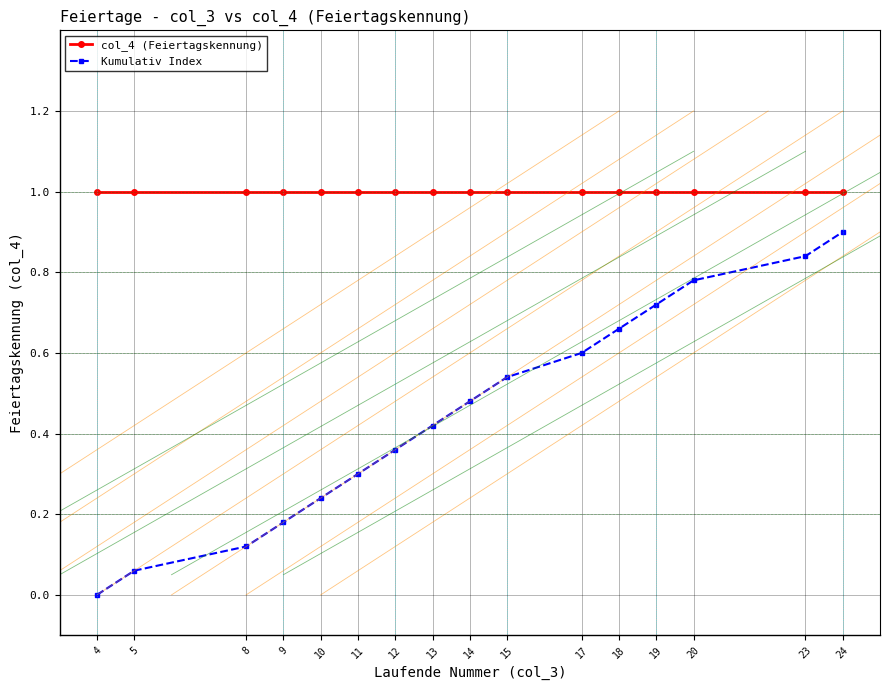

Rank the categories by Kumulativ Index value from lowest to highest.

4, 5, 8, 9, 10, 11, 12, 13, 14, 15, 17, 18, 19, 20, 23, 24